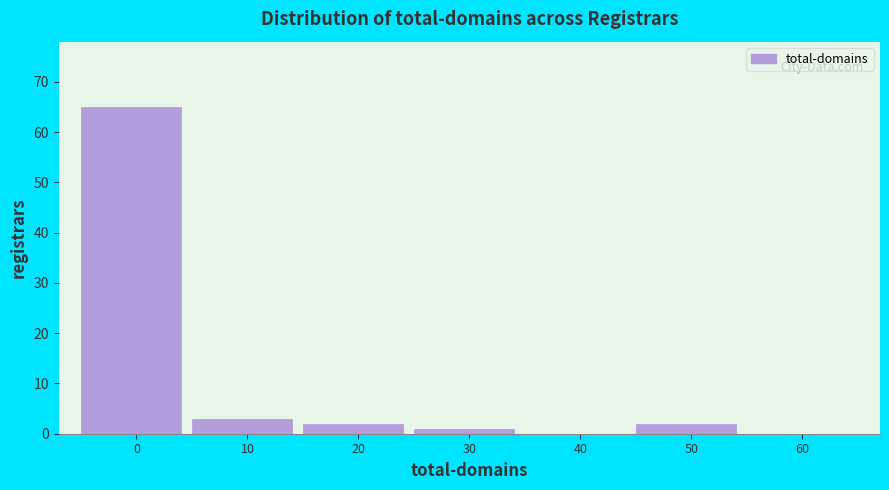

Reading right to left, what are all the values shown in this chart?

60=0	50=2	40=0	30=1	20=2	10=3	0=65